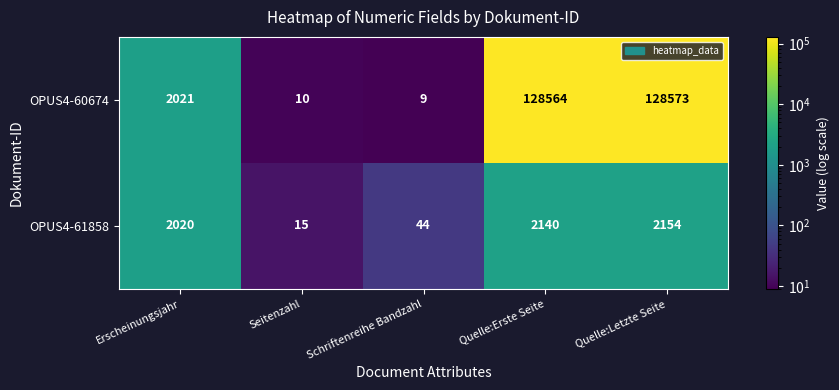

How many series are shown in this chart?

2